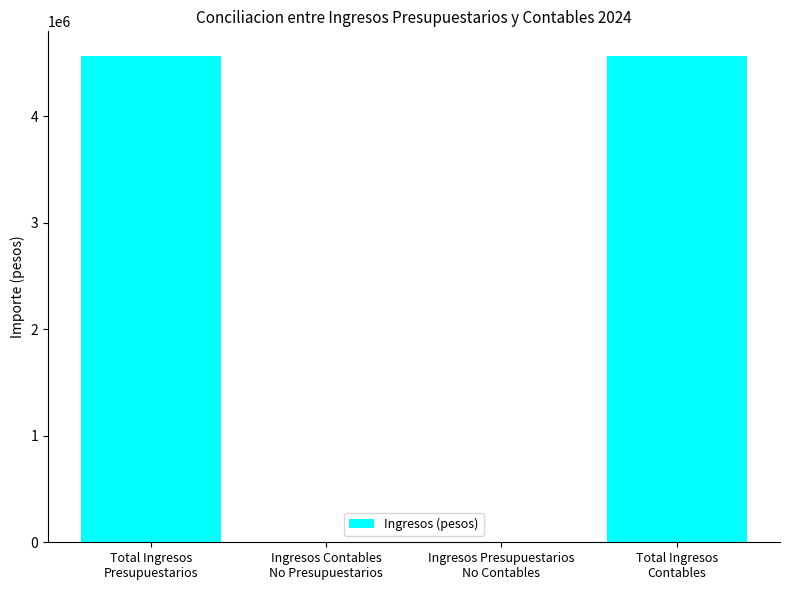

The chart shows a value of 7987614 at Total Ingresos
Contables. True or false?

False